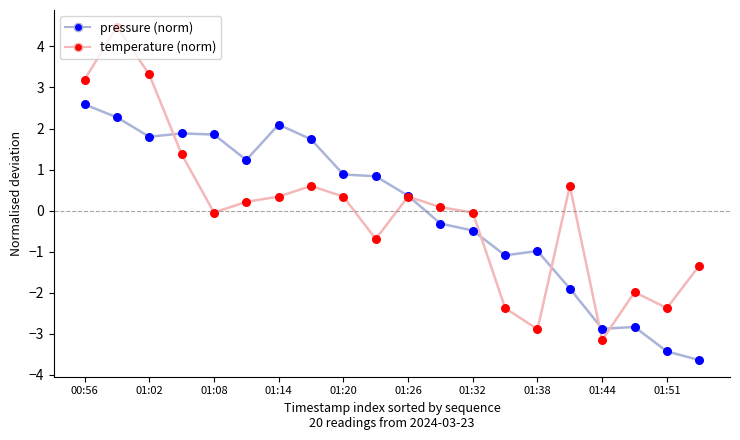

Which series has the largest range (max minus min)?

temperature (norm)